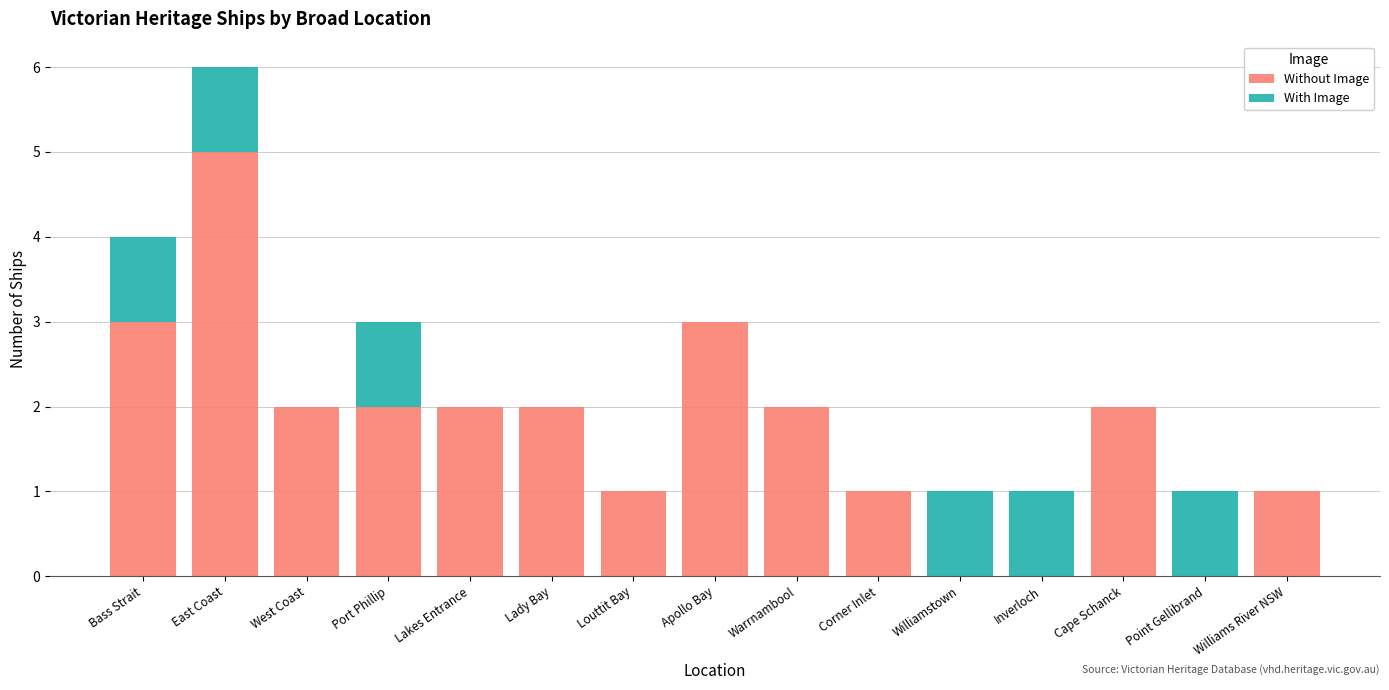

What is the sum of all Without Image values?

26